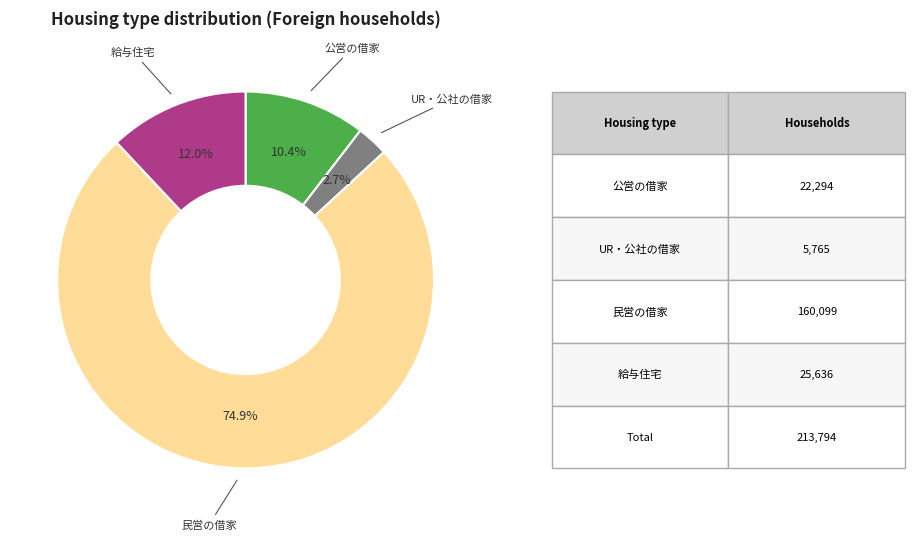

Count the number of slices in the pie.

4